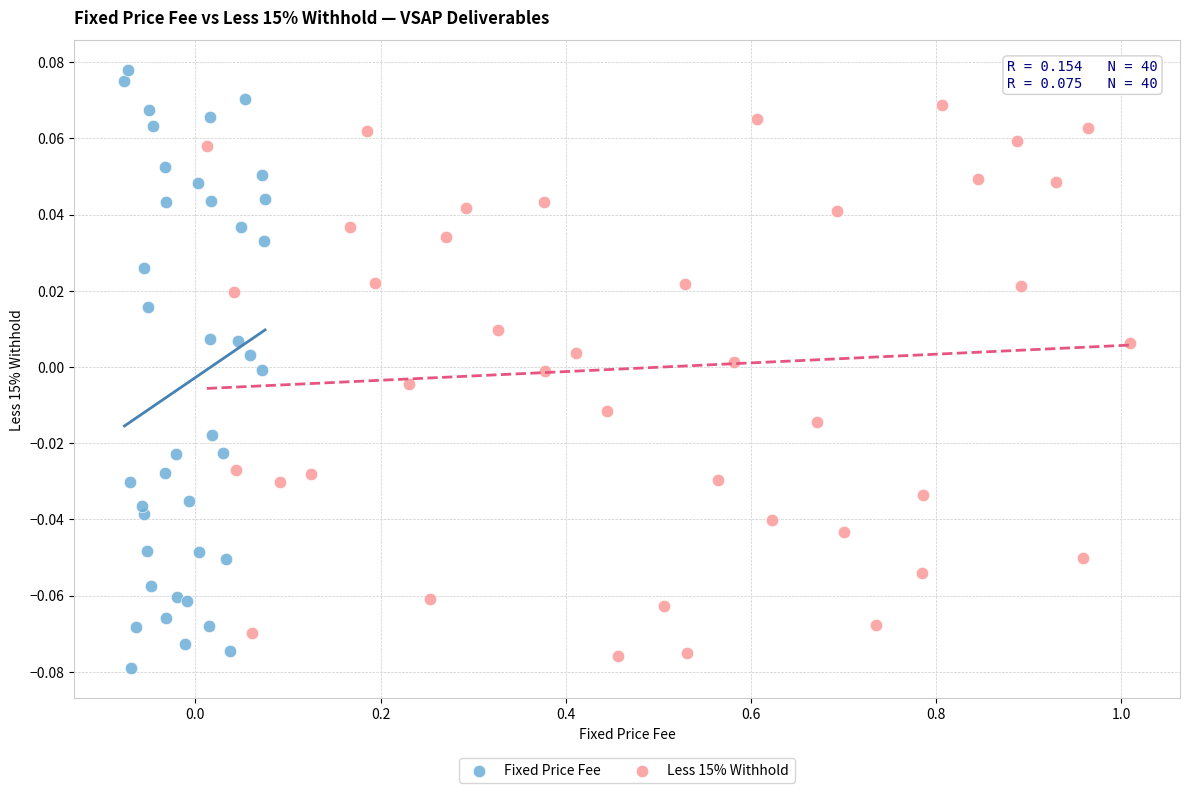

Which series has the largest Y range (max minus min)?

Fixed Price Fee